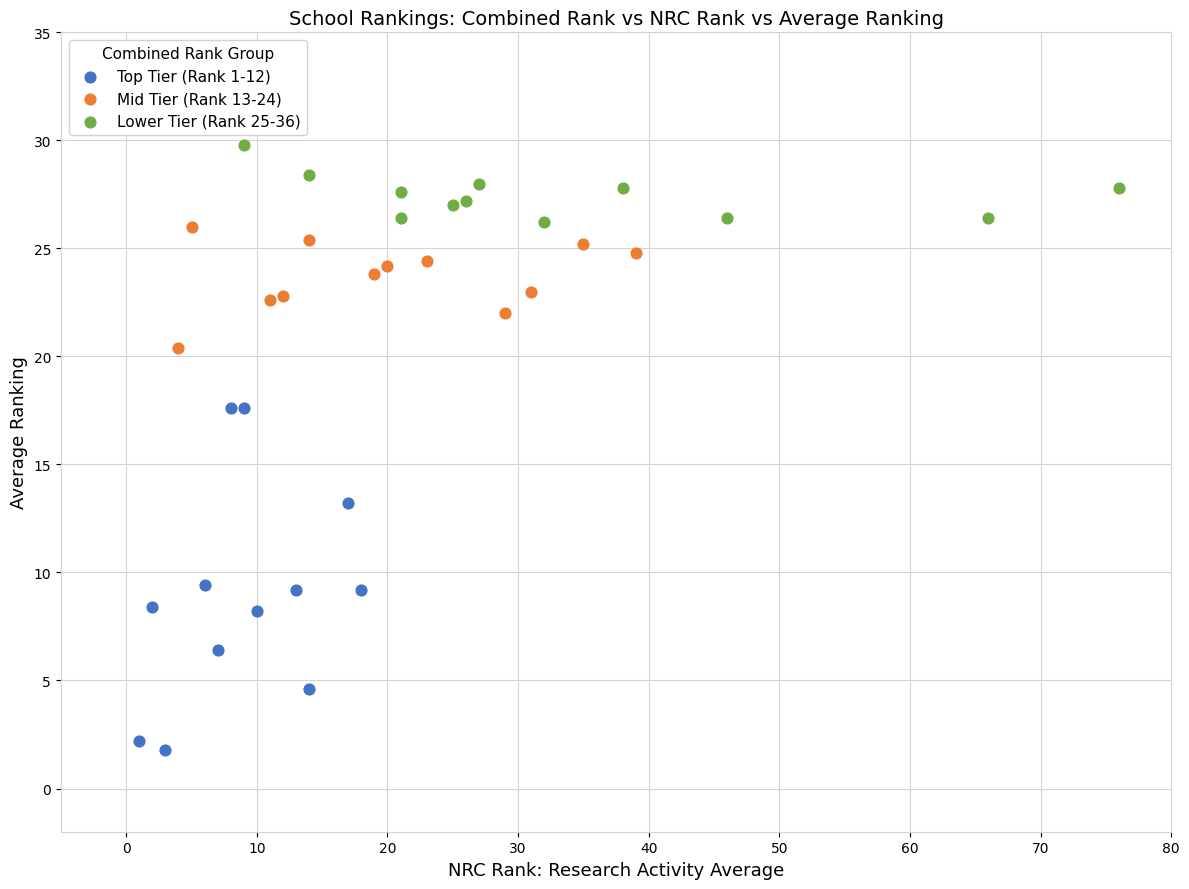

Which series contains the highest Y value?

Lower Tier (Rank 25-36)